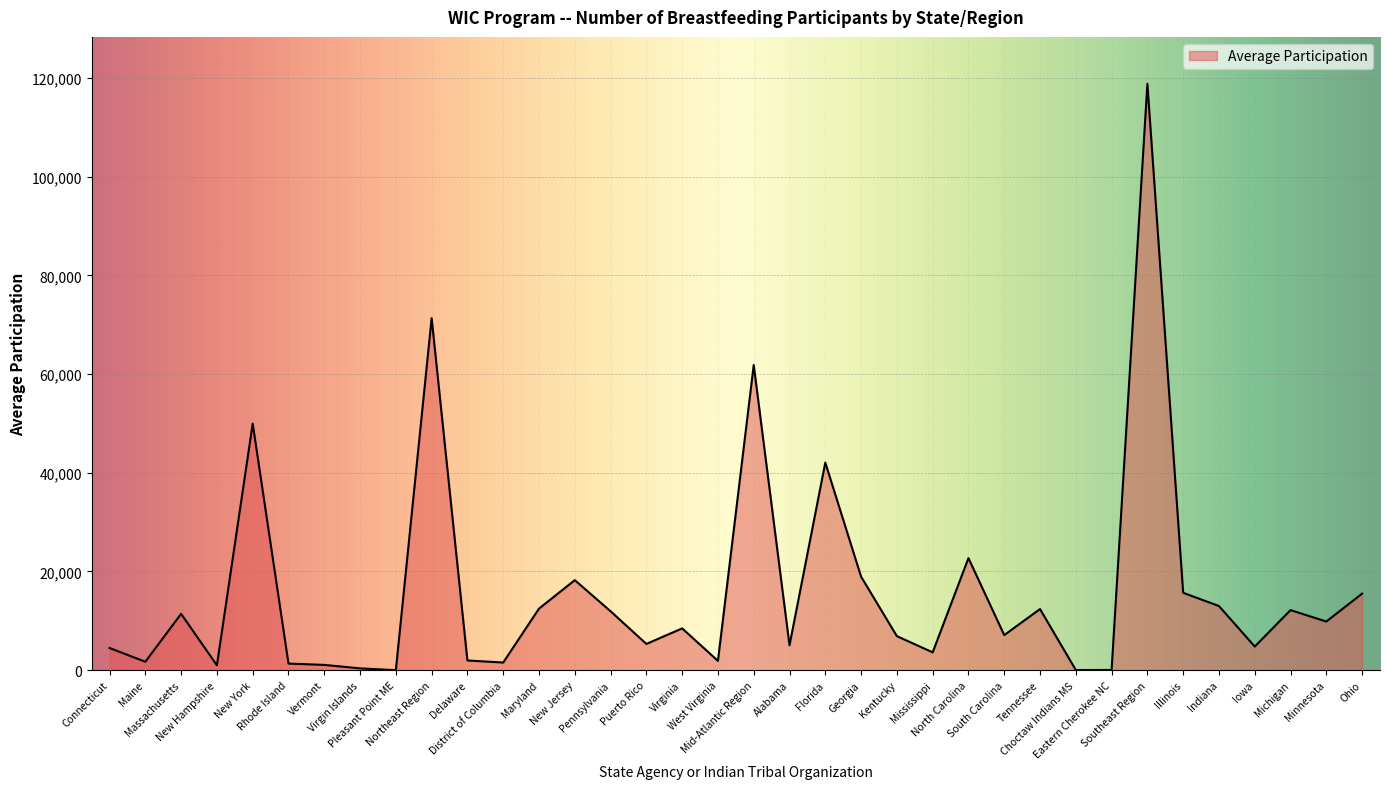

What is the difference between the maximum and minimum values?

118827